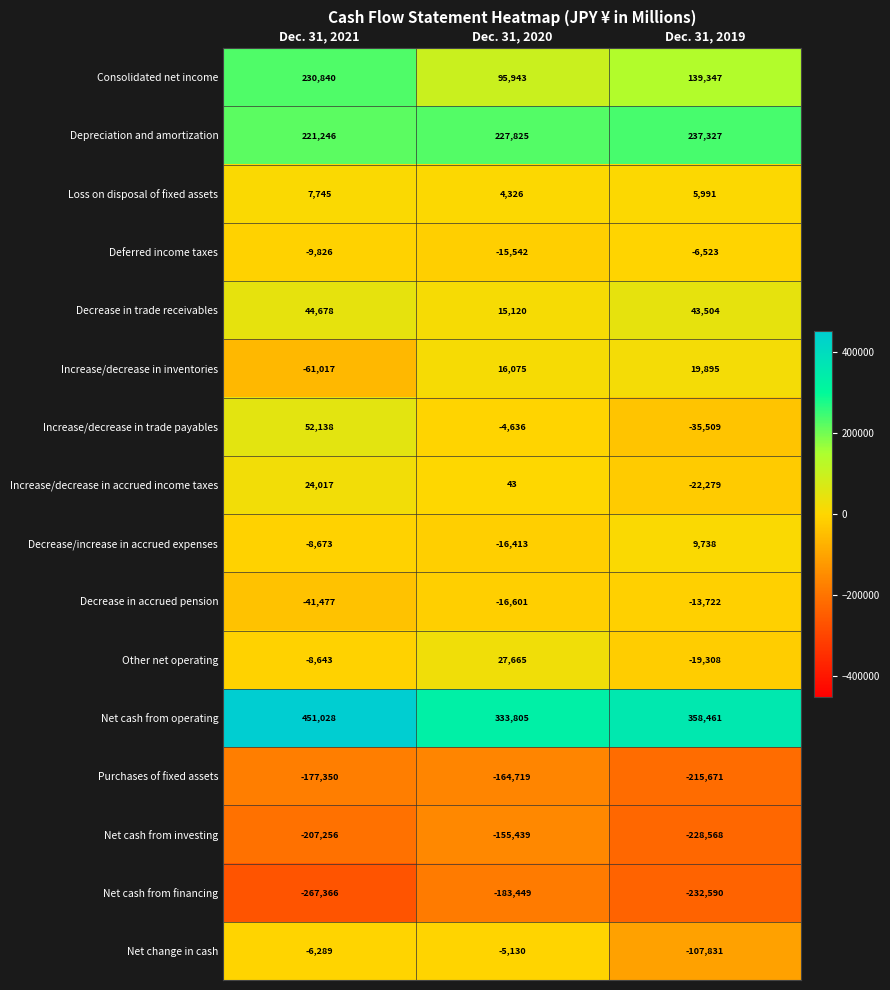

Where does the Purchases of fixed assets series first go above -177350?

Dec. 31, 2020